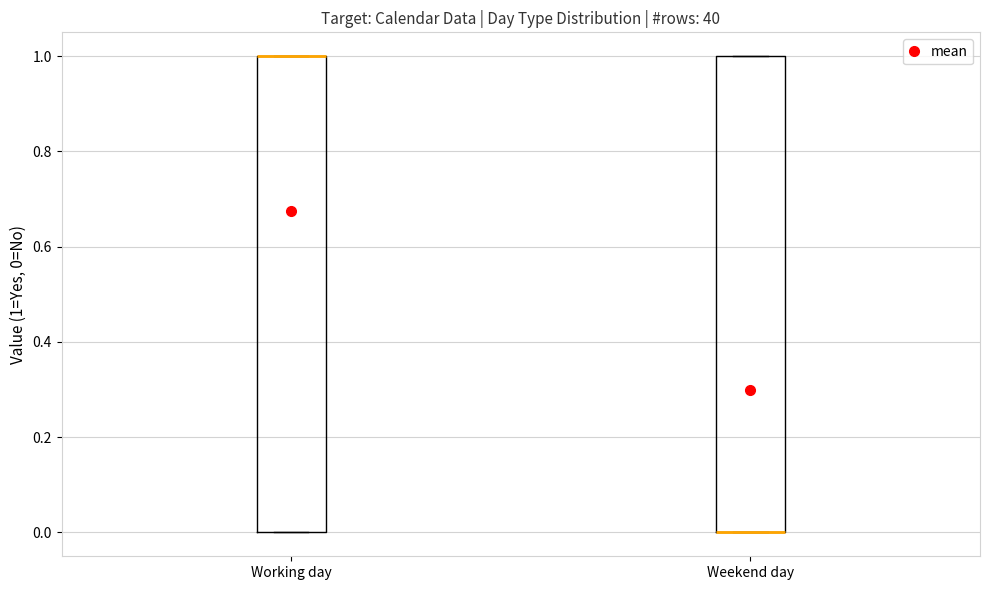

Where is the upper edge of the box for Working day on the y-axis? The values are not printed on the chart, so give them approximately, as read against the axis.

1